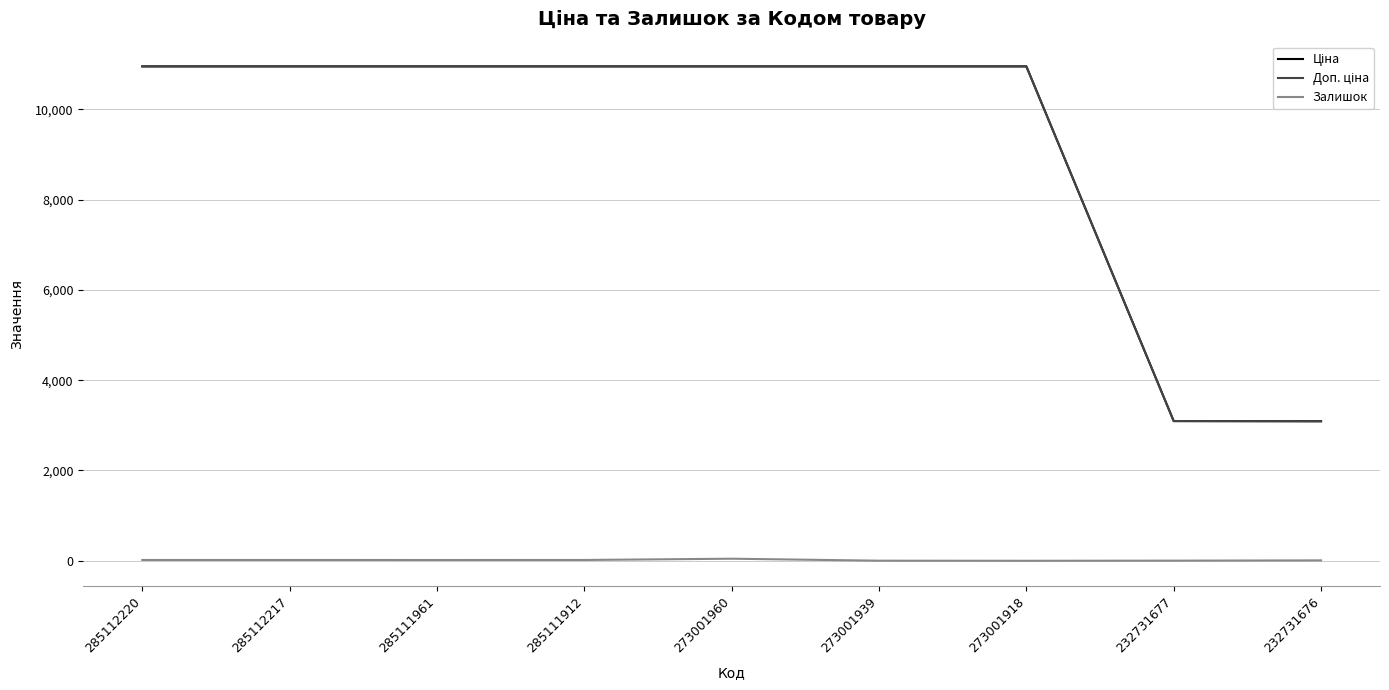

Count the number of data series in this chart.

3